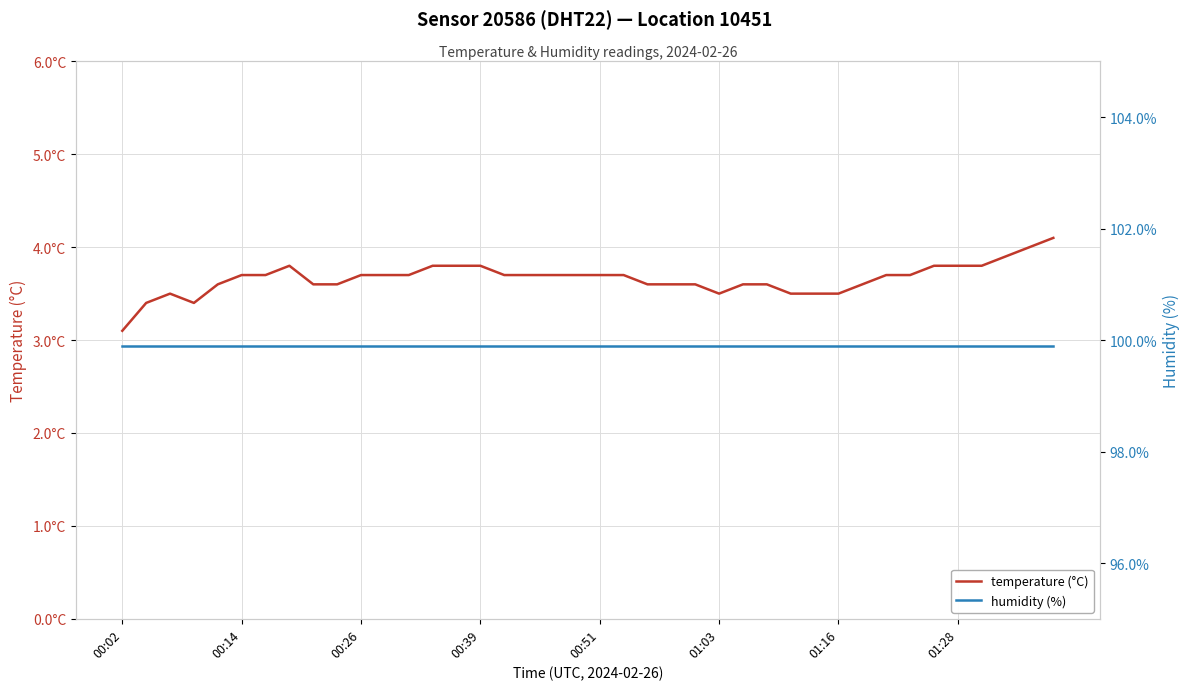

At how many categories does at least one series exceed 98?

40